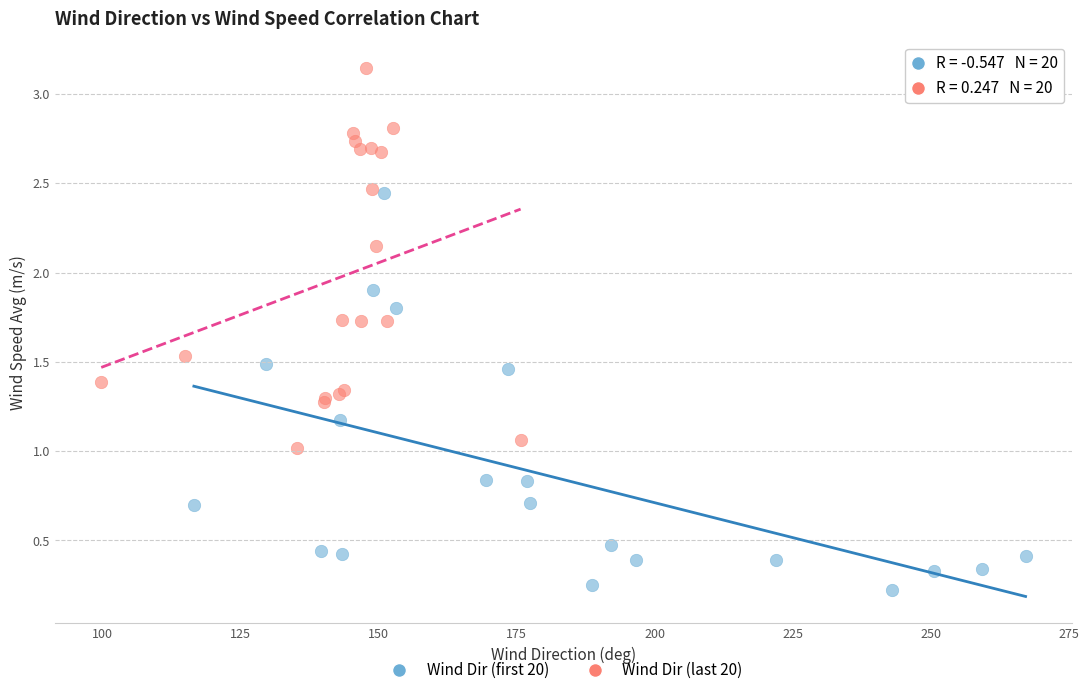

Which series contains the highest Y value?

Wind Dir (last 20)